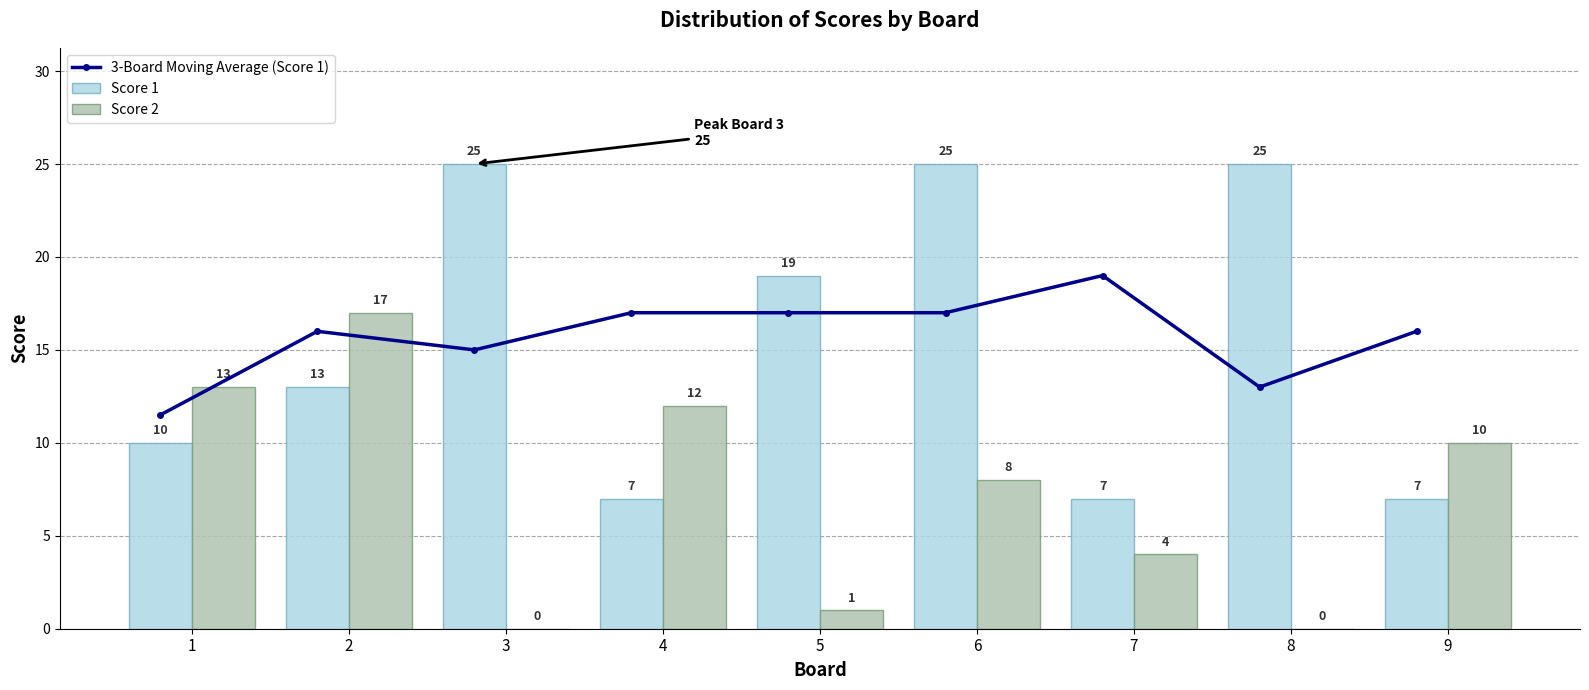

How many categories are shown in the chart?

9